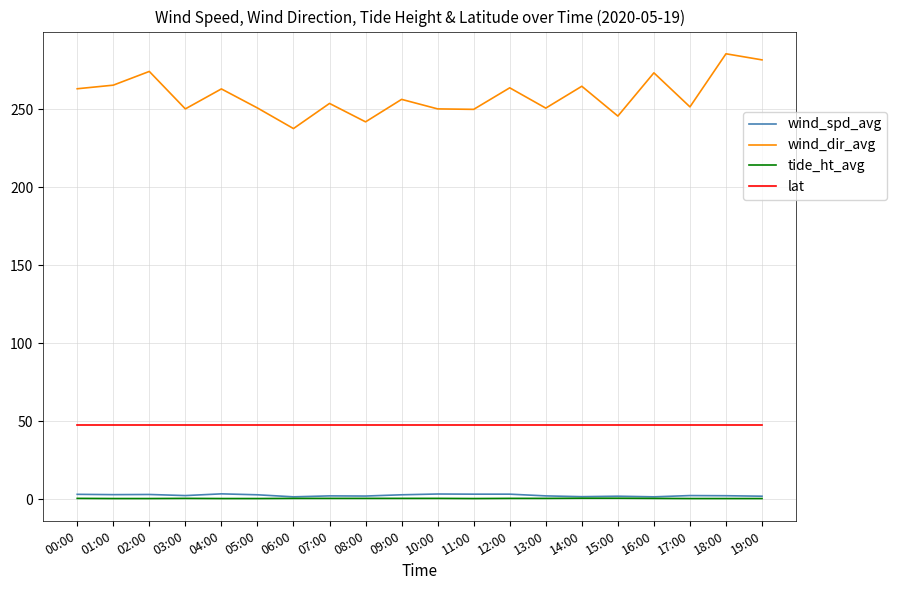

Does the chart display data point markers on the line(s)?

No